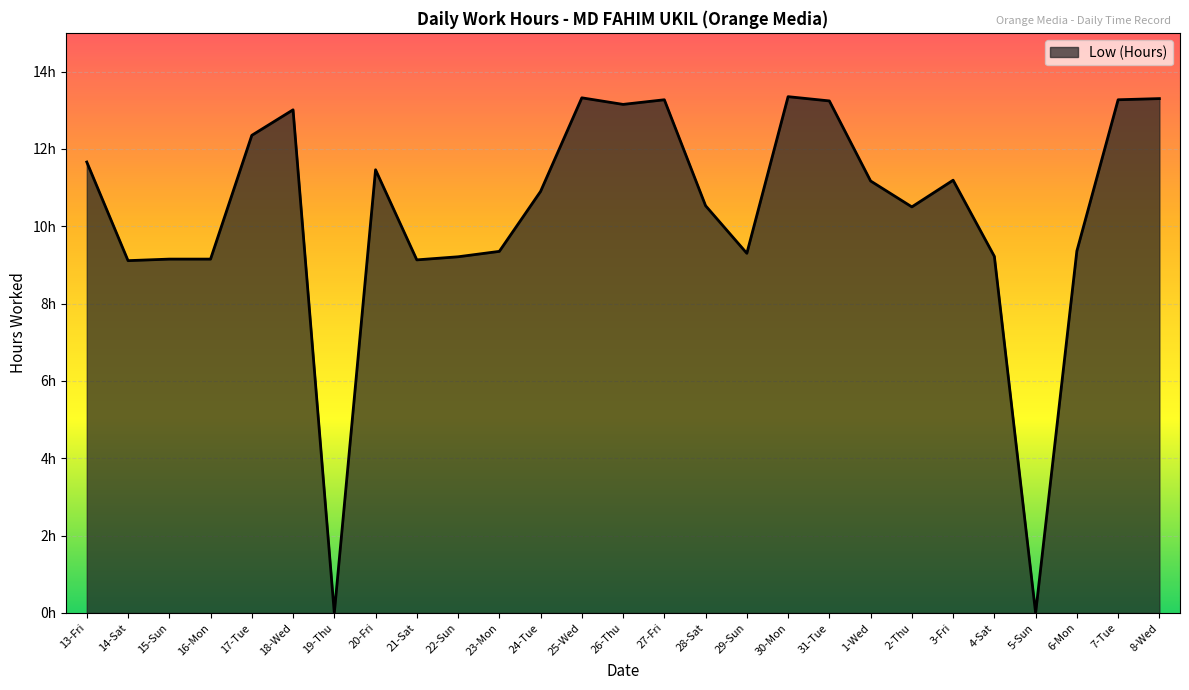

What is the label of the 23rd point from the right?

17-Tue